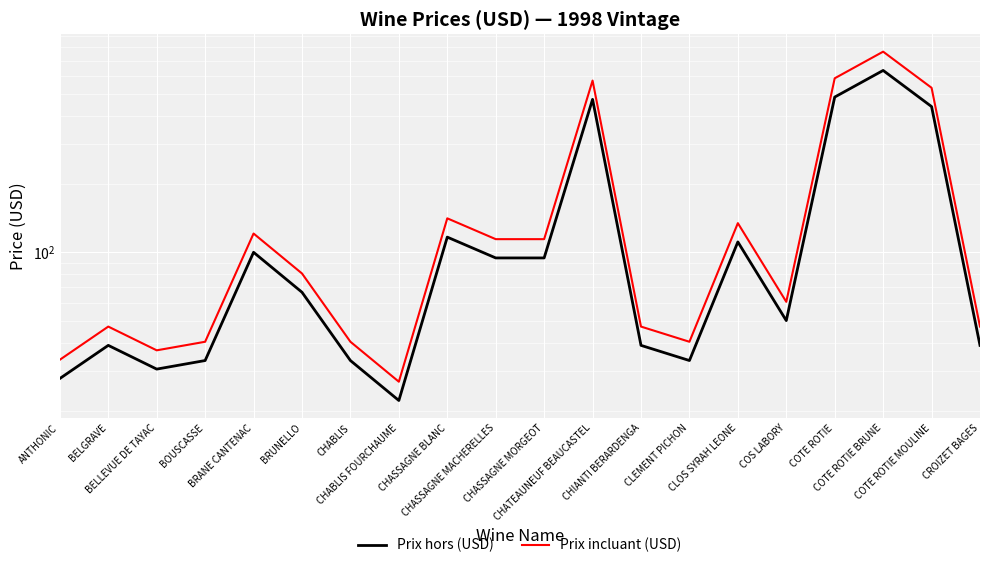

What is the value of the Prix incluant (USD) point at the 8th from the left?

26.9